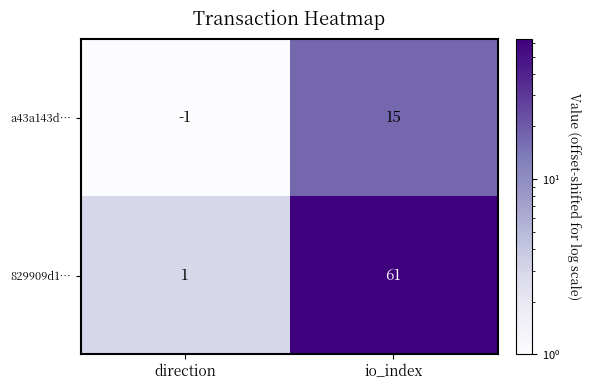

Where is a43a143d… nearest to the value 7?

direction